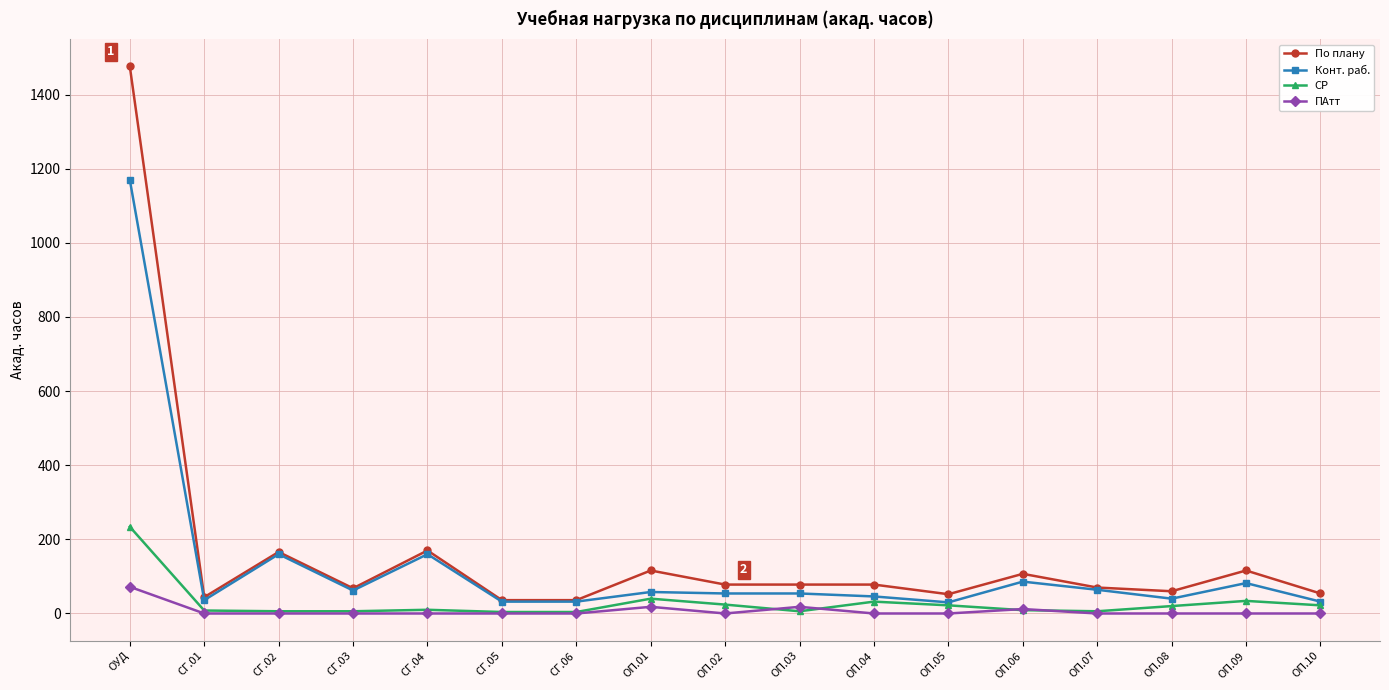

At which category is the sum across all series the highest?

ОУД